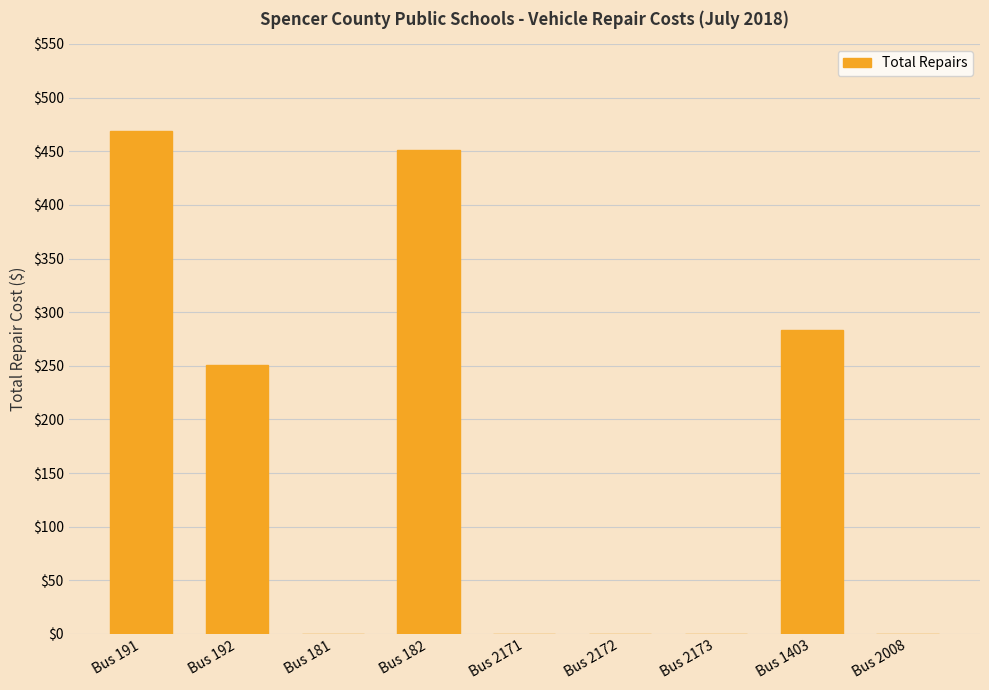

Between Bus 2173 and Bus 192, which is larger?

Bus 192